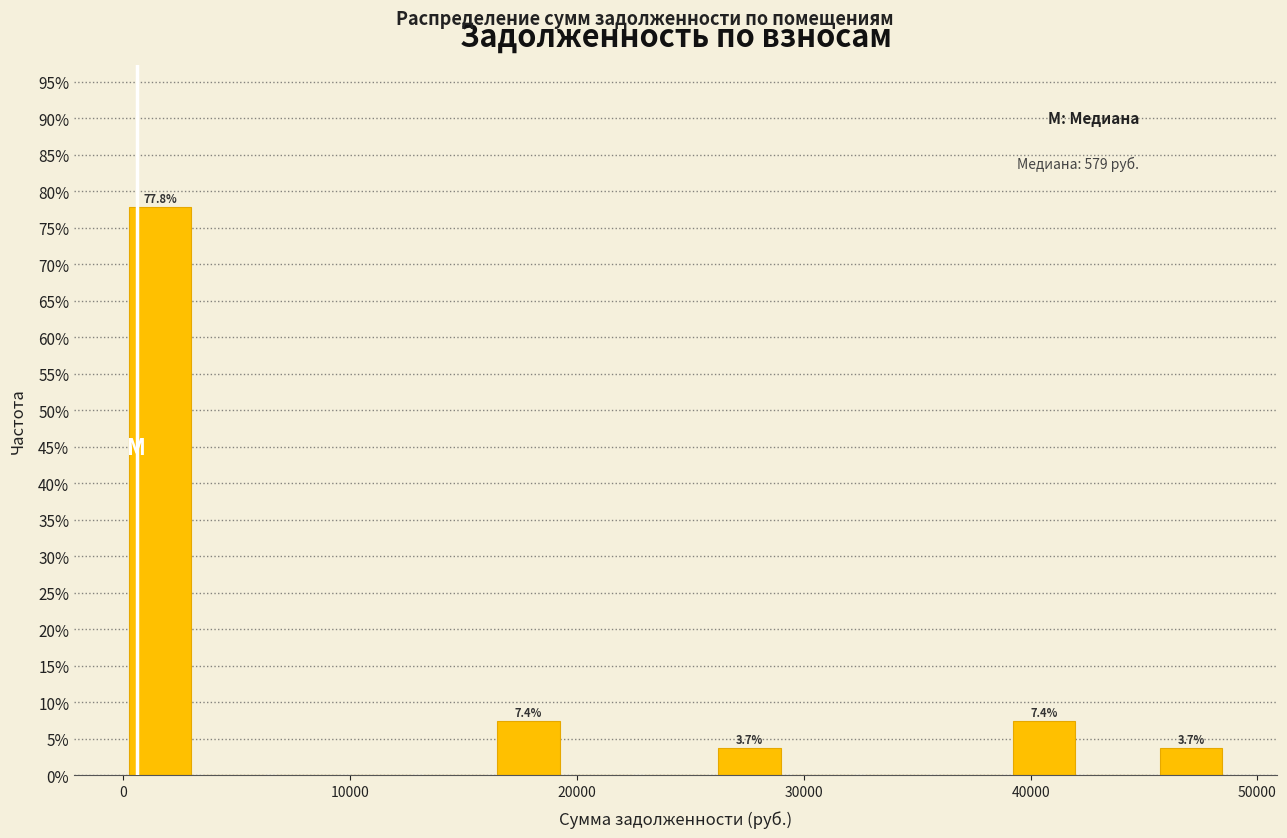

Around what value on the x-axis is the tallest bar? Give the approximate position of its centre, as read against the axis.

2000